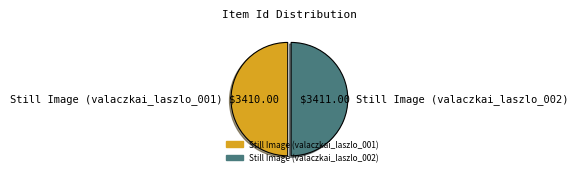

What is the ratio of the value at Still Image (valaczkai_laszlo_001) to the value at Still Image (valaczkai_laszlo_002)?

1.0